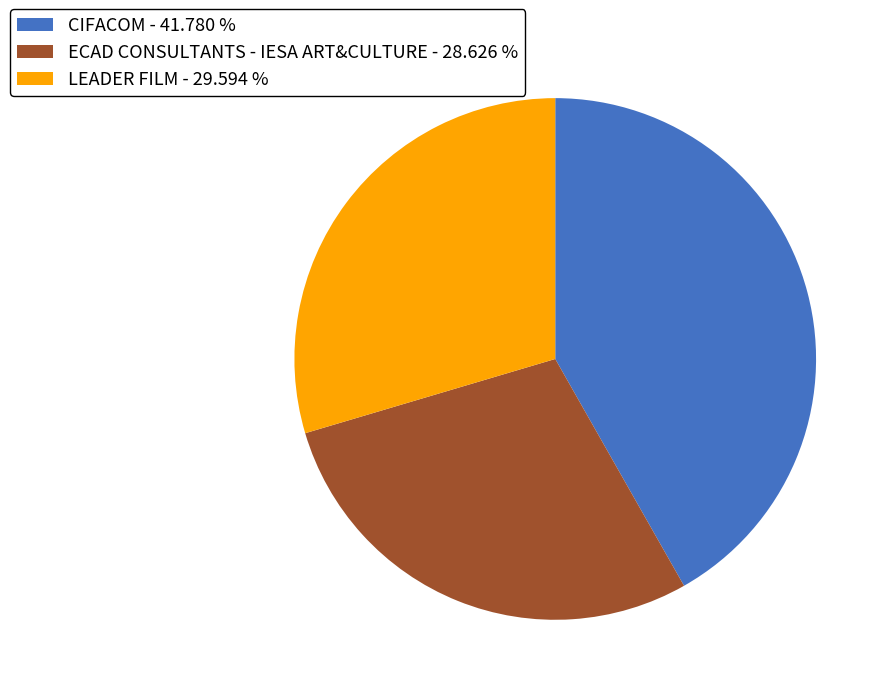

Is the sum of CIFACOM - 41.780 % and LEADER FILM - 29.594 % greater than half?

Yes